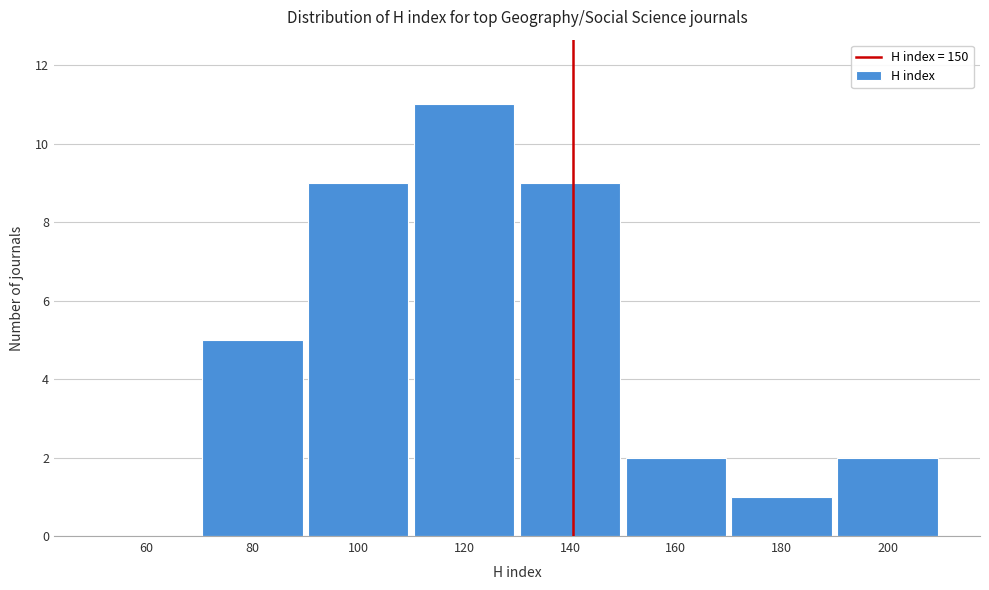

Reading left to right, list all the values displayed in this chart.

60=0	80=5	100=9	120=11	140=9	160=2	180=1	200=2